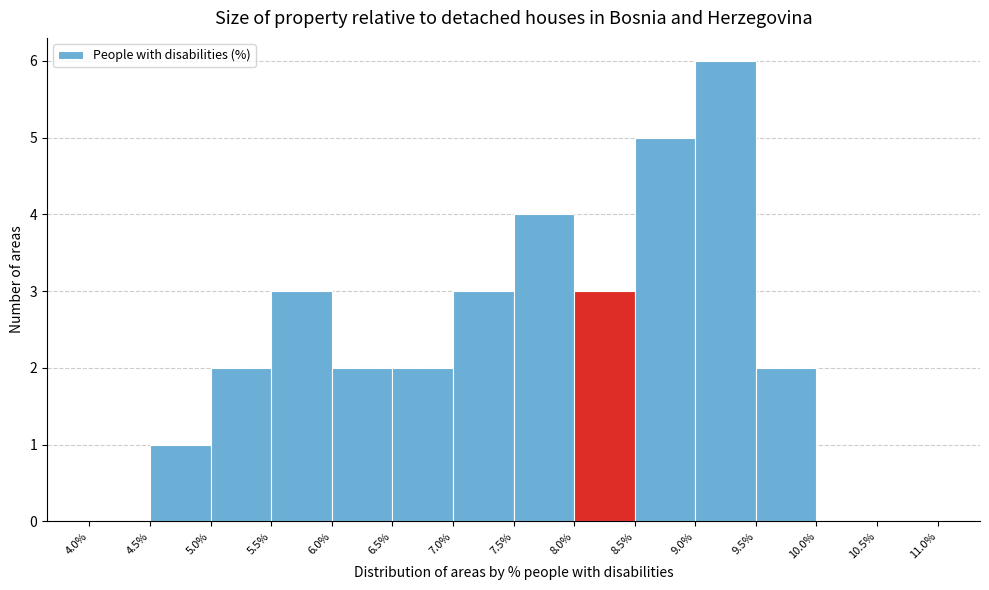

Reading left to right, transcribe this chart: for each bar, give the range it covers on the x-axis and its height. The values are not printed on the chart, so give them approximately, as read against the axis.

4.0% to 4.5%: 0
4.5% to 5.0%: 1
5.0% to 5.5%: 2
5.5% to 6.0%: 3
6.0% to 6.5%: 2
6.5% to 7.0%: 2
7.0% to 7.5%: 3
7.5% to 8.0%: 4
8.0% to 8.5%: 3
8.5% to 9.0%: 5
9.0% to 9.5%: 6
9.5% to 10.0%: 2
10.0% to 10.5%: 0
10.5% to 11.0%: 0